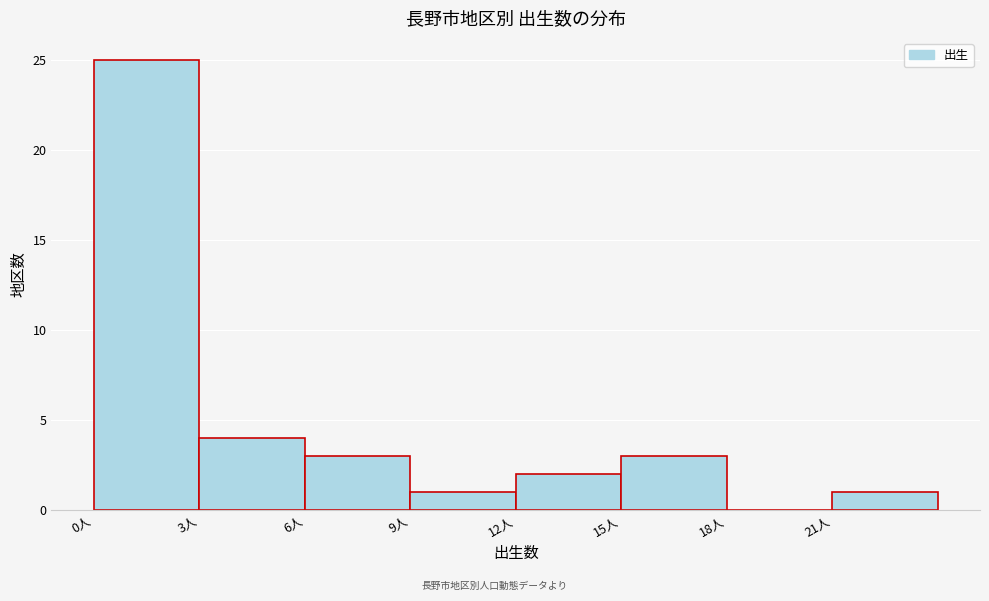

Reading left to right, transcribe all the data shown in this chart.

0人=25	3人=4	6人=3	9人=1	12人=2	15人=3	18人=0	21人=1